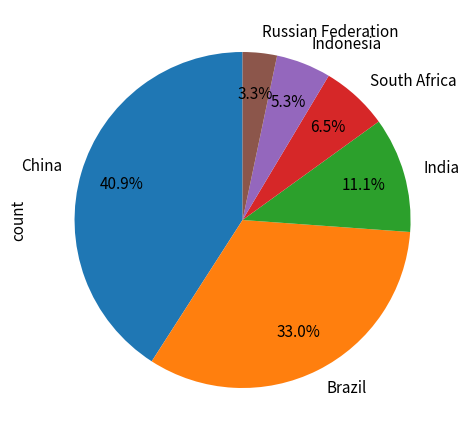

Combined, do India and China account for over 50%?

Yes